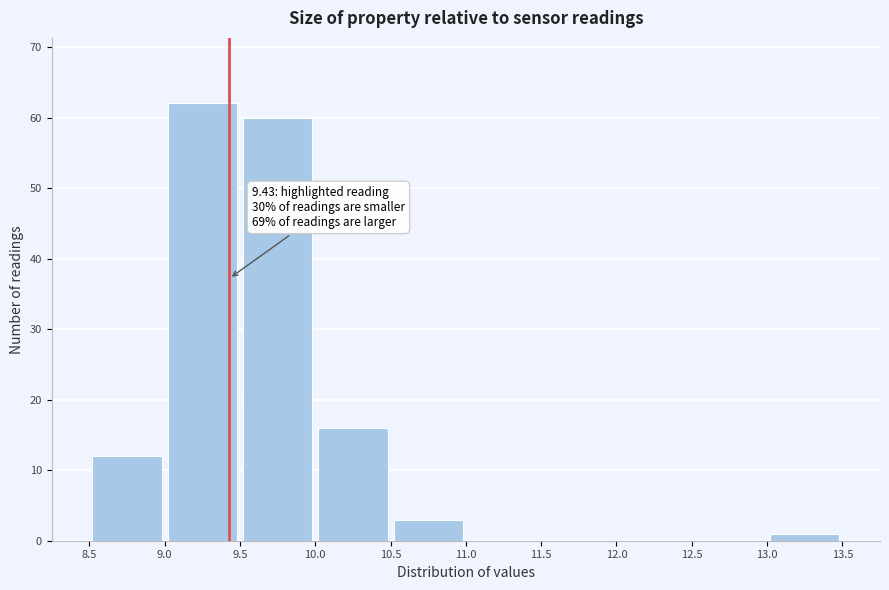

Over which range of the x-axis is the bar tallest?

9.0 to 9.5